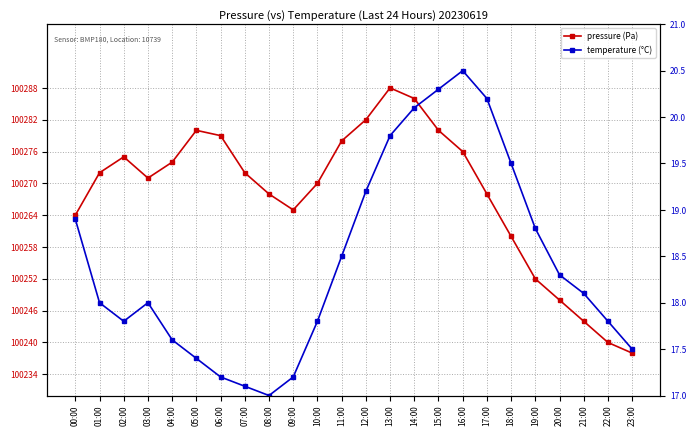

What is the maximum value shown in the chart?

100288.0